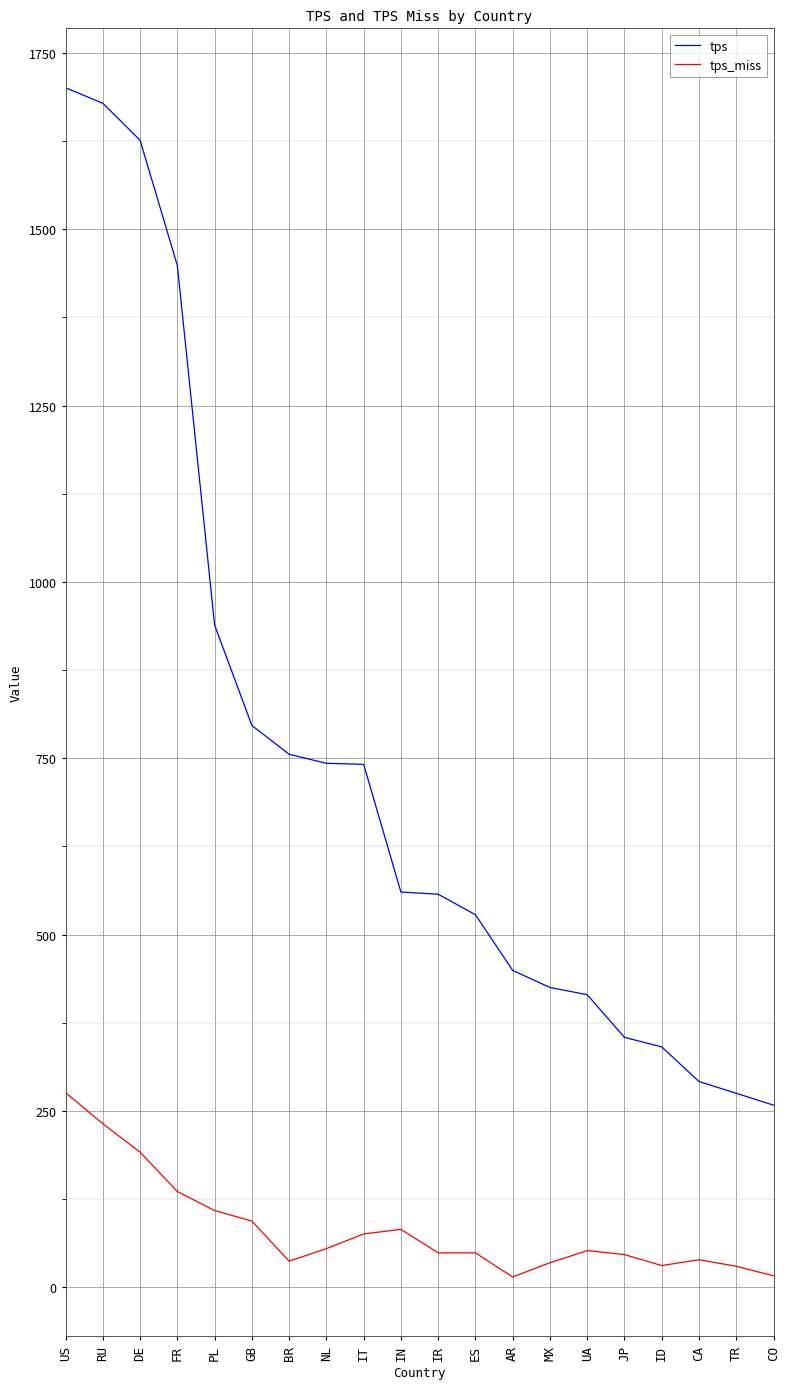

Is it true that tps equals 414.9 at UA?

True